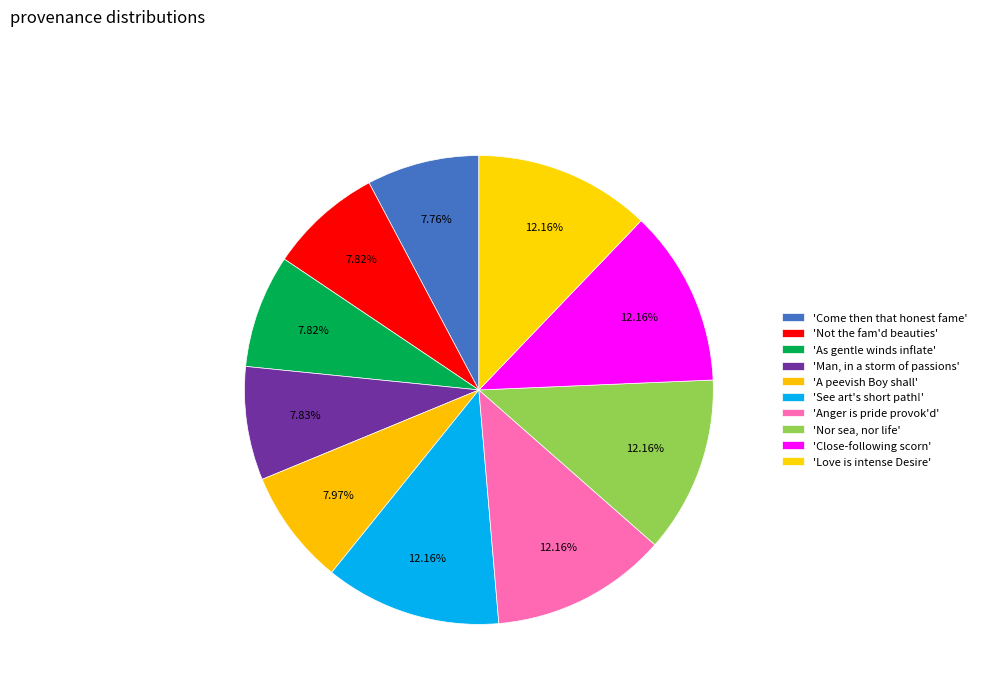

Count the number of slices in the pie.

10